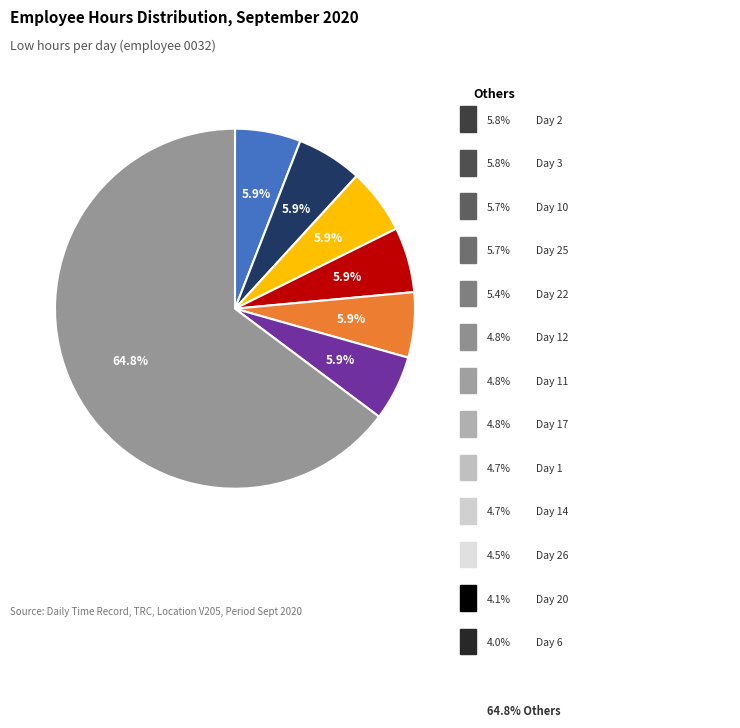

Does any single category account for the majority?

Yes